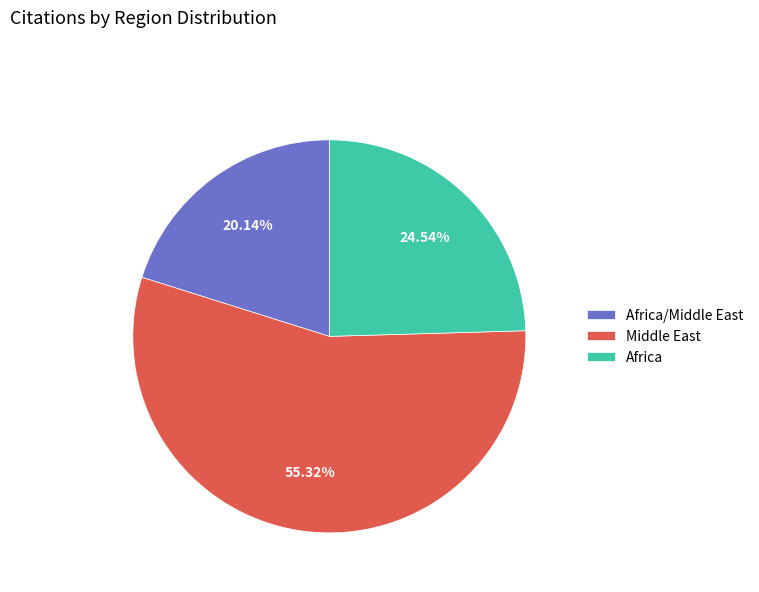

Rank the categories by value from lowest to highest.

Africa/Middle East, Africa, Middle East